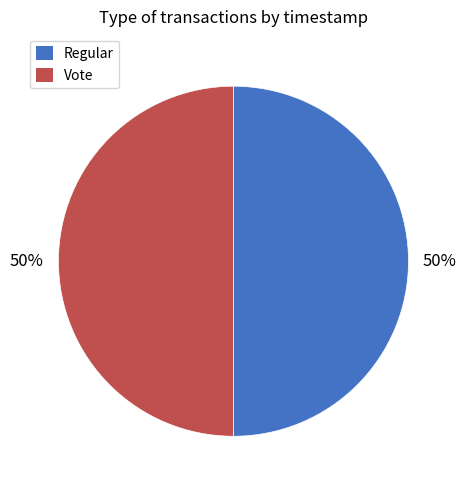

What is the ratio of the value at Vote to the value at Regular?

1.0